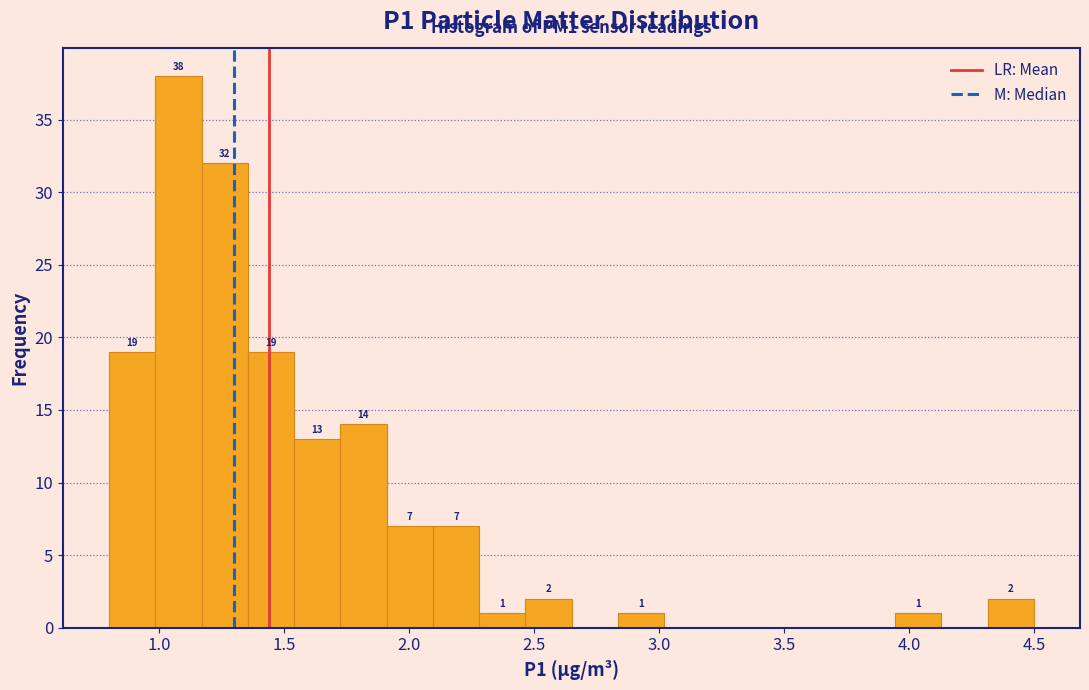

Around what value on the x-axis is the tallest bar? Give the approximate position of its centre, as read against the axis.

1.10